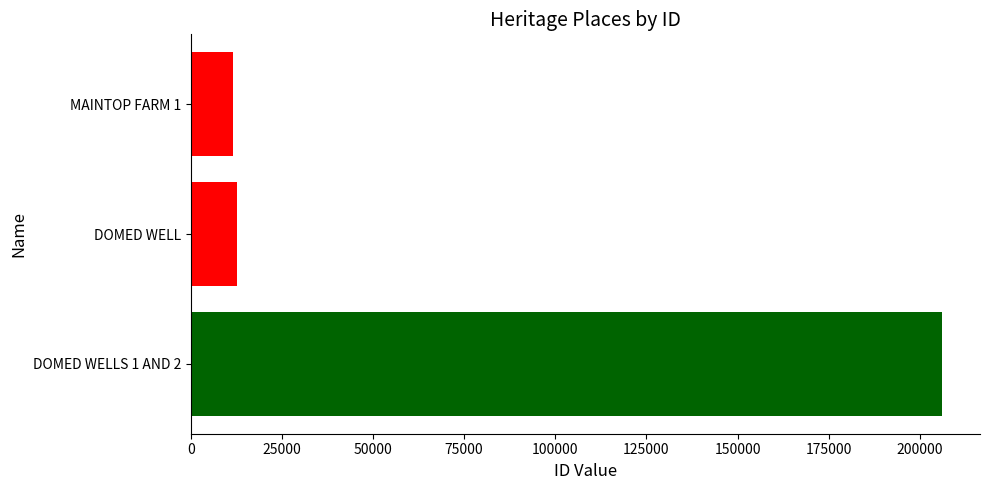

How many data points does each series have?

3